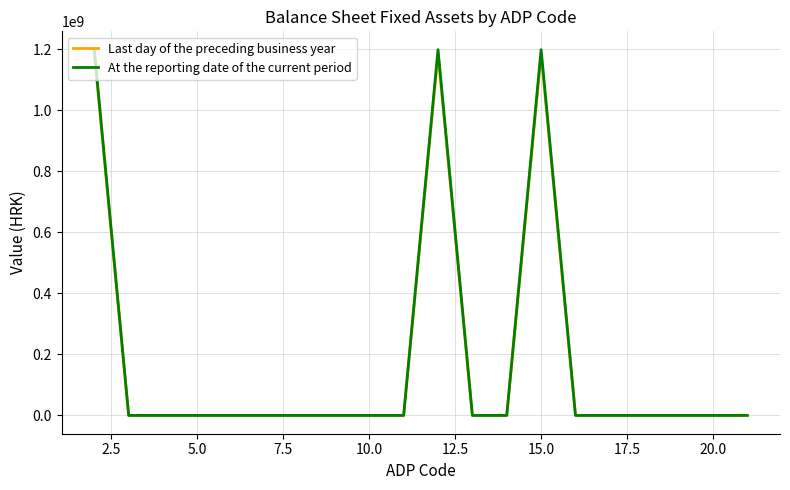

Does the chart have visible grid lines?

Yes